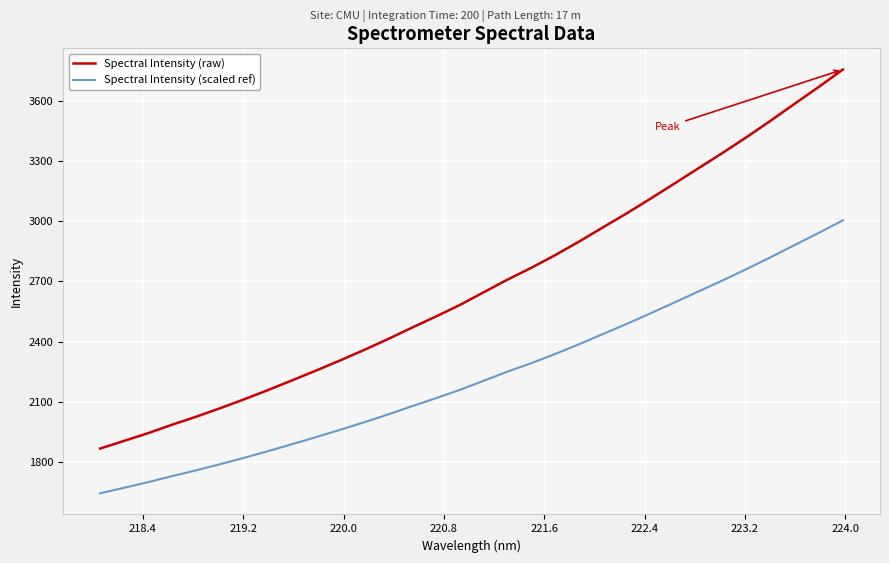

What is the sum of all Spectral Intensity (scaled ref) values?

71438.2